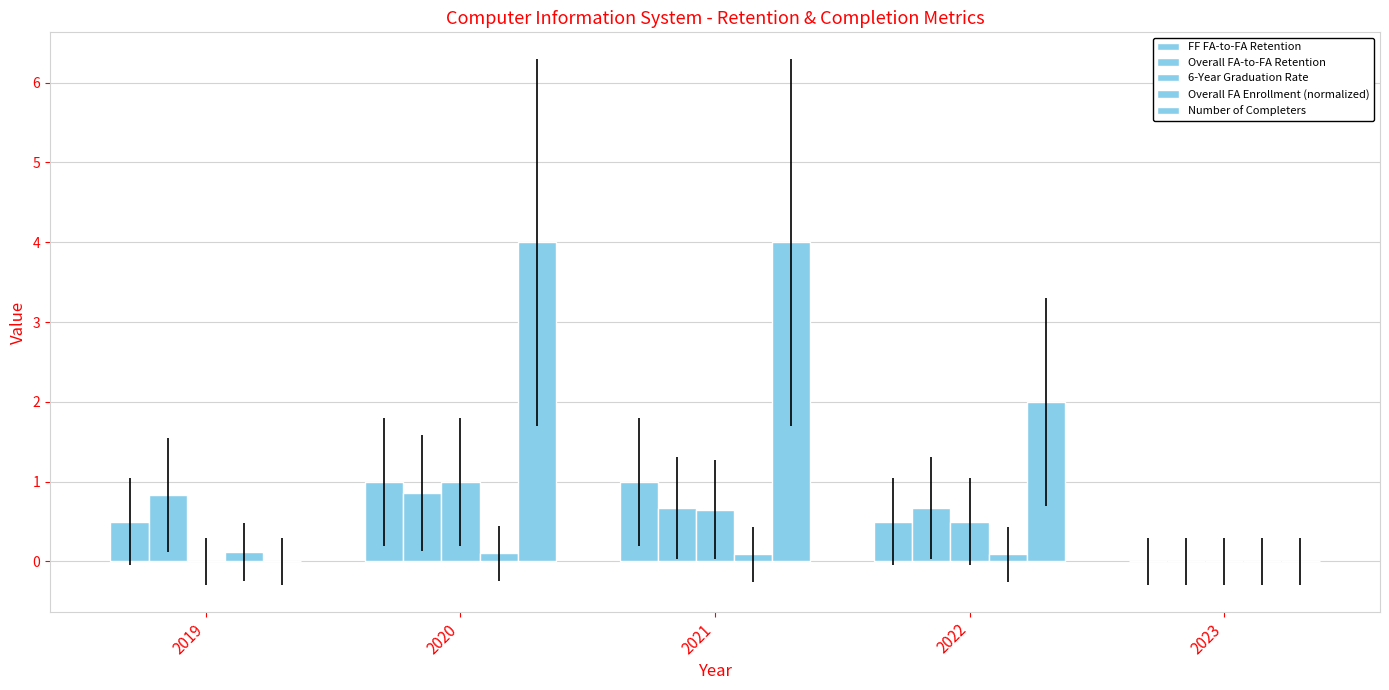

Reading left to right, what are all the values shown in this chart?

FF FA-to-FA Retention: 0.5	1.0	1.0	0.5	0.0
Overall FA-to-FA Retention: 0.8	0.9	0.7	0.7	0.0
6-Year Graduation Rate: 0.0	1.0	0.7	0.5	0.0
Overall FA Enrollment (normalized): 0.1	0.1	0.1	0.1	0.0
Number of Completers: 0.0	4.0	4.0	2.0	0.0